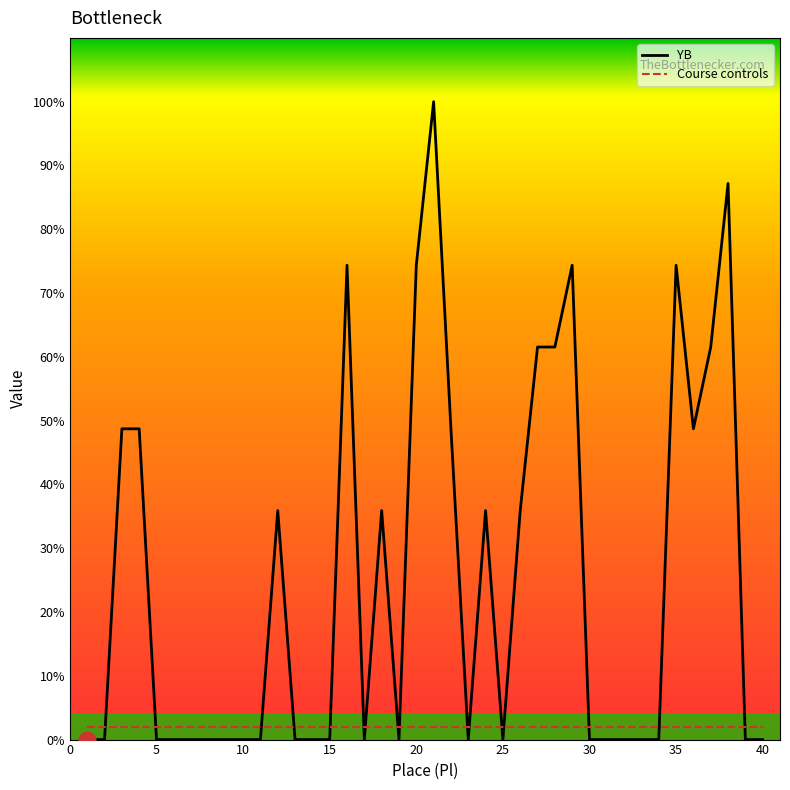

What is the greatest value displayed?

100.0